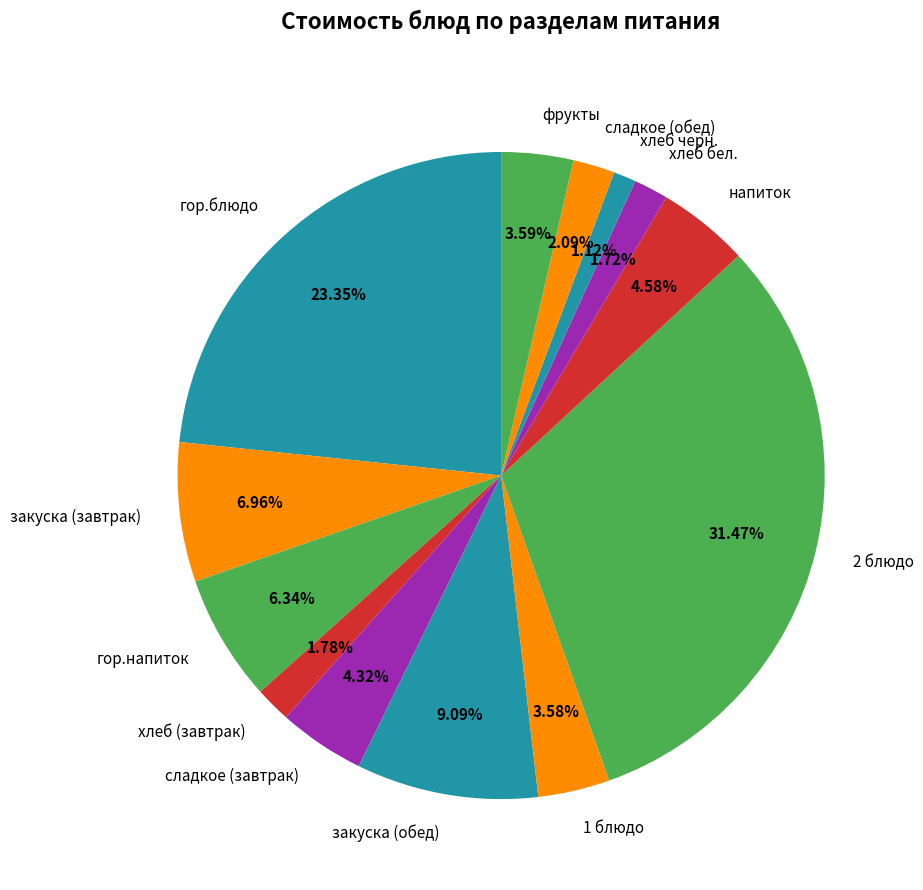

To the nearest percent, what is the combined percentage of закуска (завтрак) and закуска (обед)?

16%